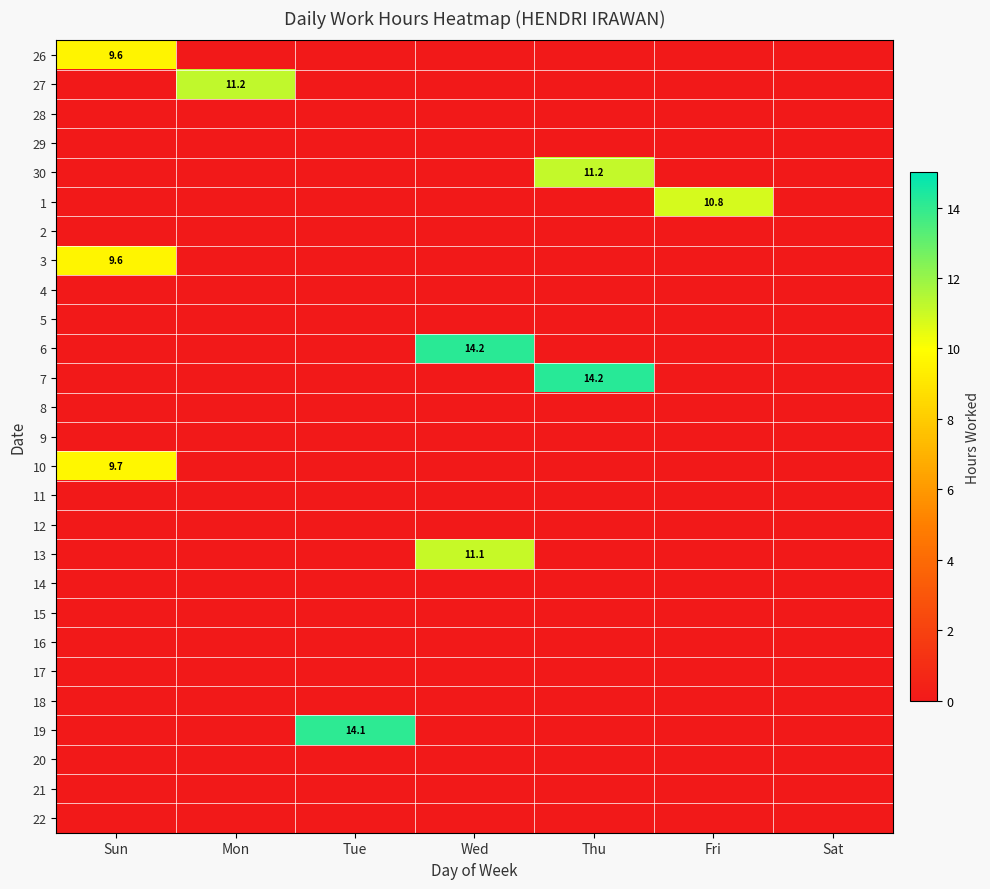

The value of 1 at Sat is 0.0. True or false?

True